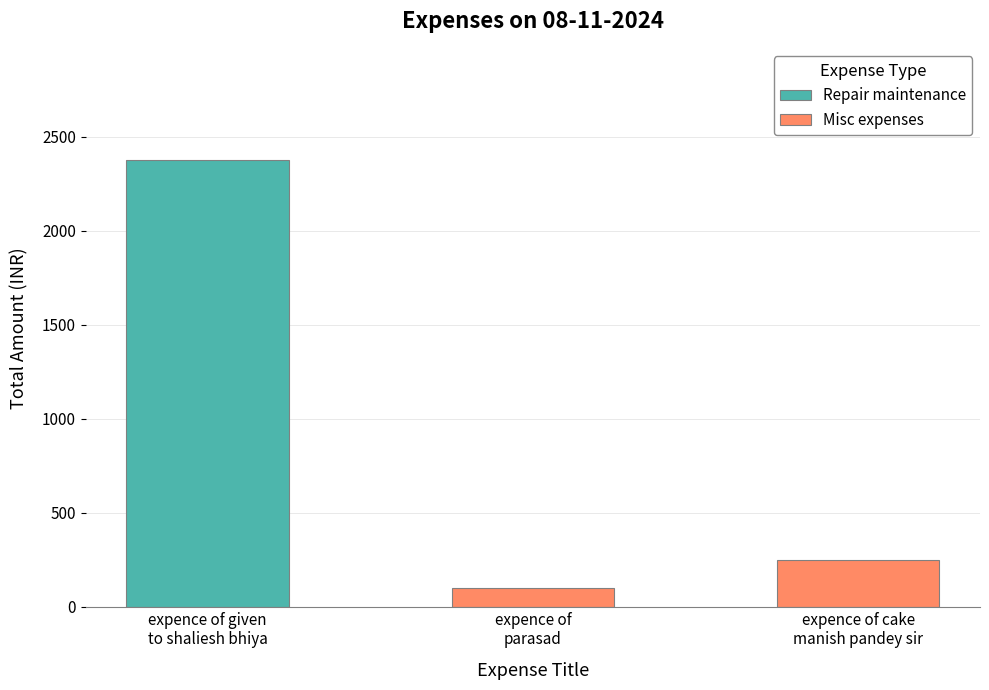

What is the maximum value for Misc expenses?

250